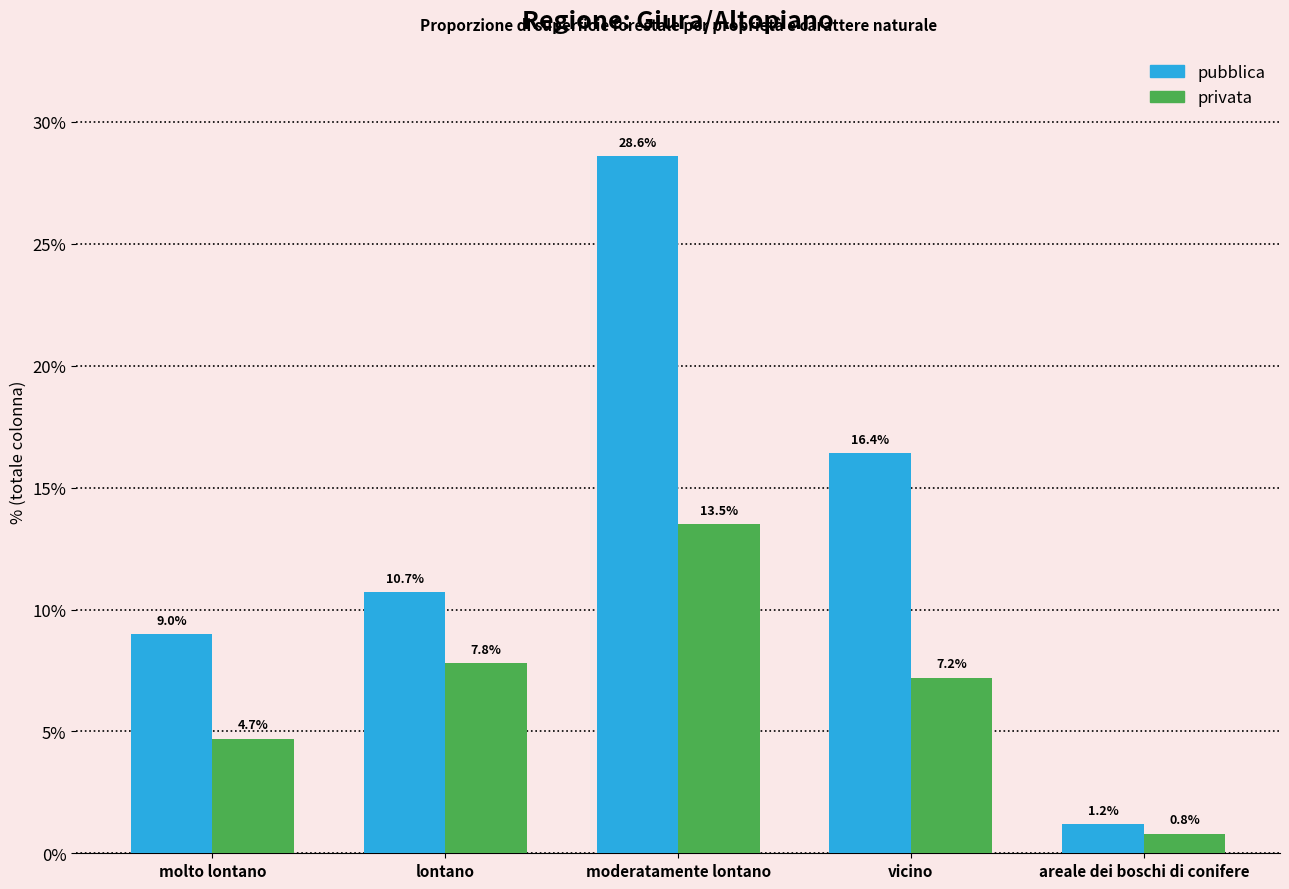

Reading right to left, what are all the values shown in this chart?

pubblica: areale dei boschi di conifere=1.2	vicino=16.4	moderatamente lontano=28.6	lontano=10.7	molto lontano=9.0
privata: areale dei boschi di conifere=0.8	vicino=7.2	moderatamente lontano=13.5	lontano=7.8	molto lontano=4.7